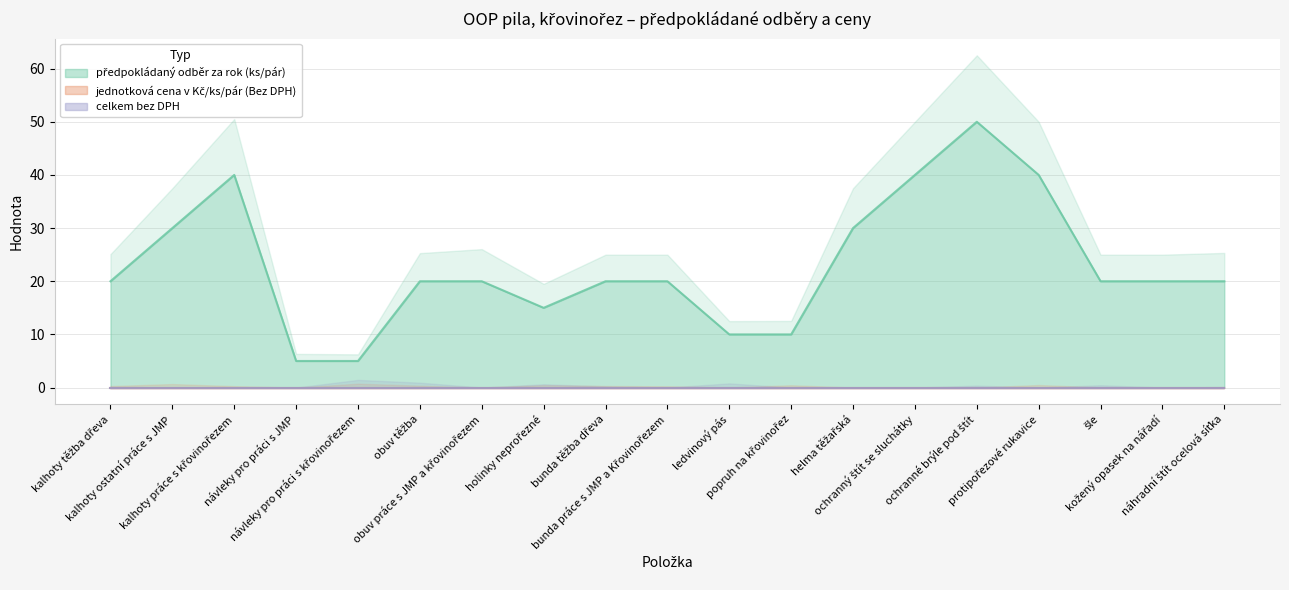

True or false: předpokládaný odběr za rok (ks/pár) has a value of 40 at ochranný štít se sluchátky.

True